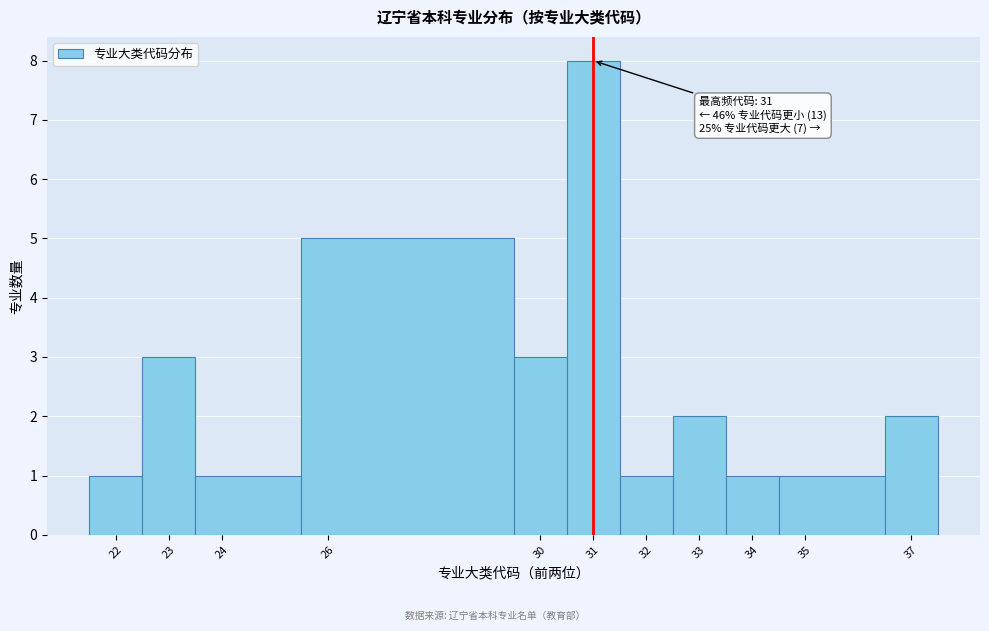

Over which range of the x-axis is the bar tallest?

30.5 to 31.5